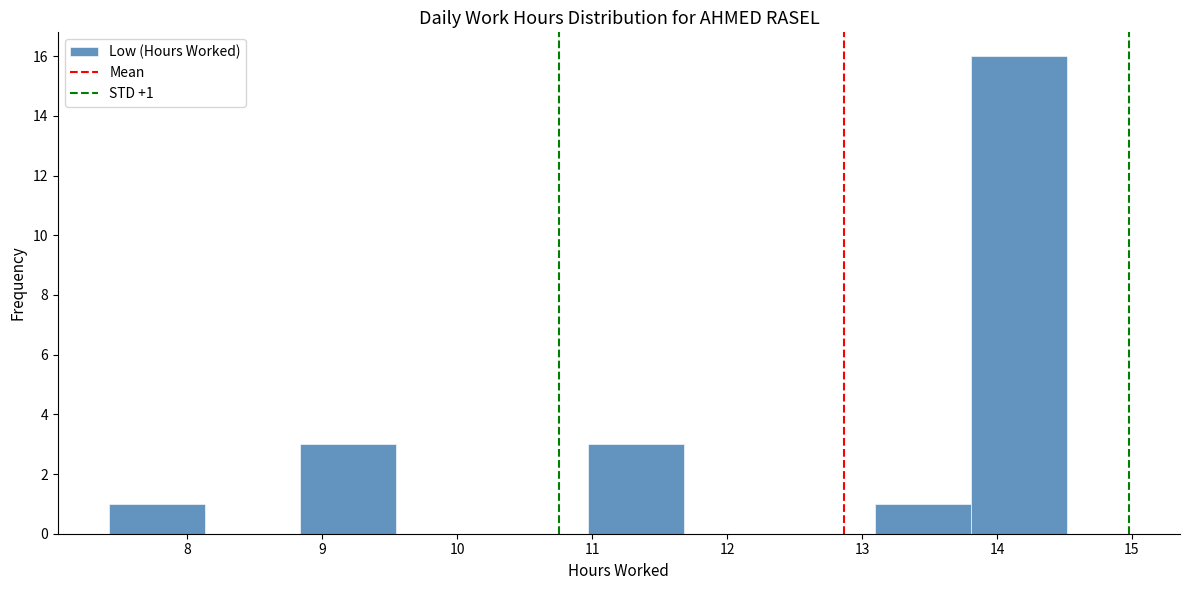

Which range on the x-axis has the tallest bar?

13.81 to 14.52